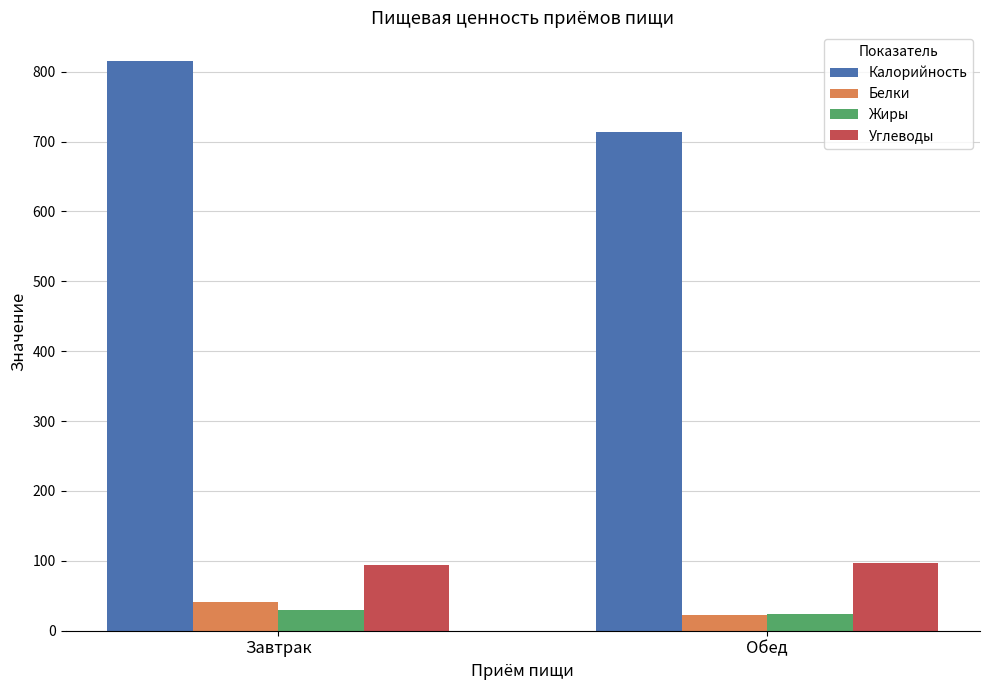

What is the difference between the highest and lowest values at Обед?

691.2